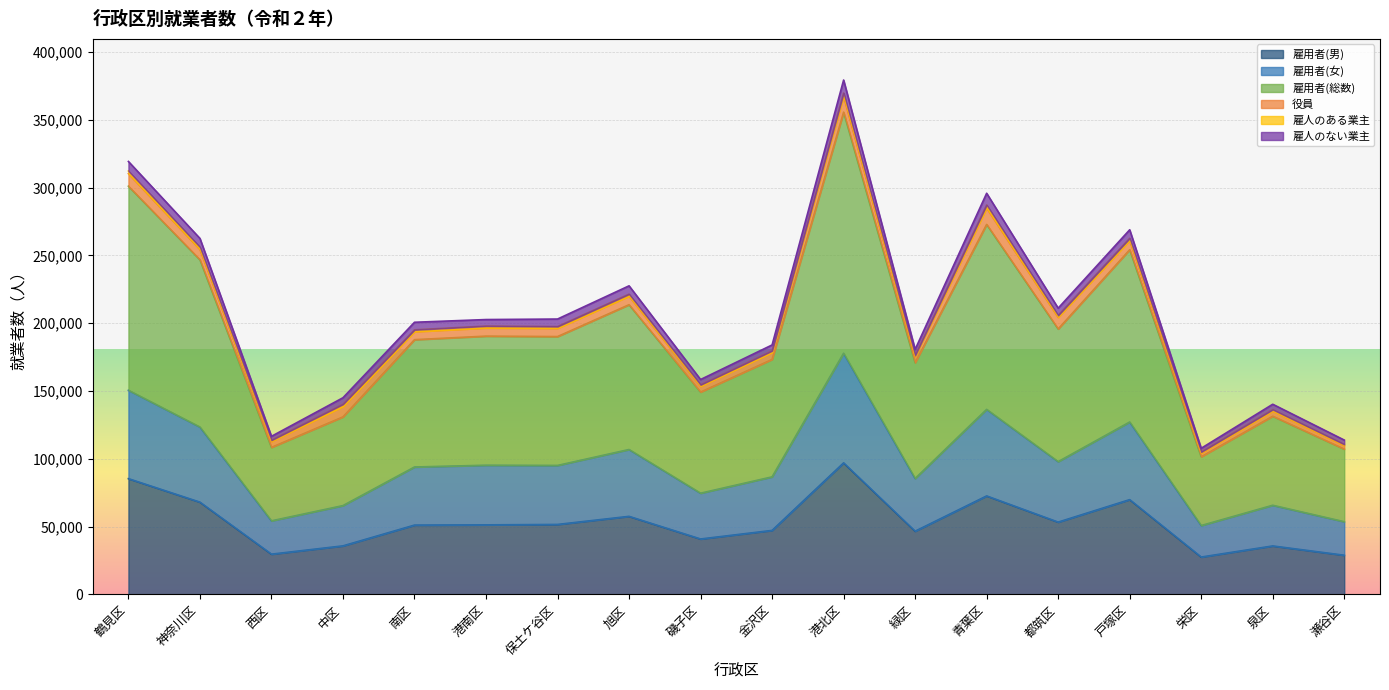

At which category is the sum across all series the highest?

港北区